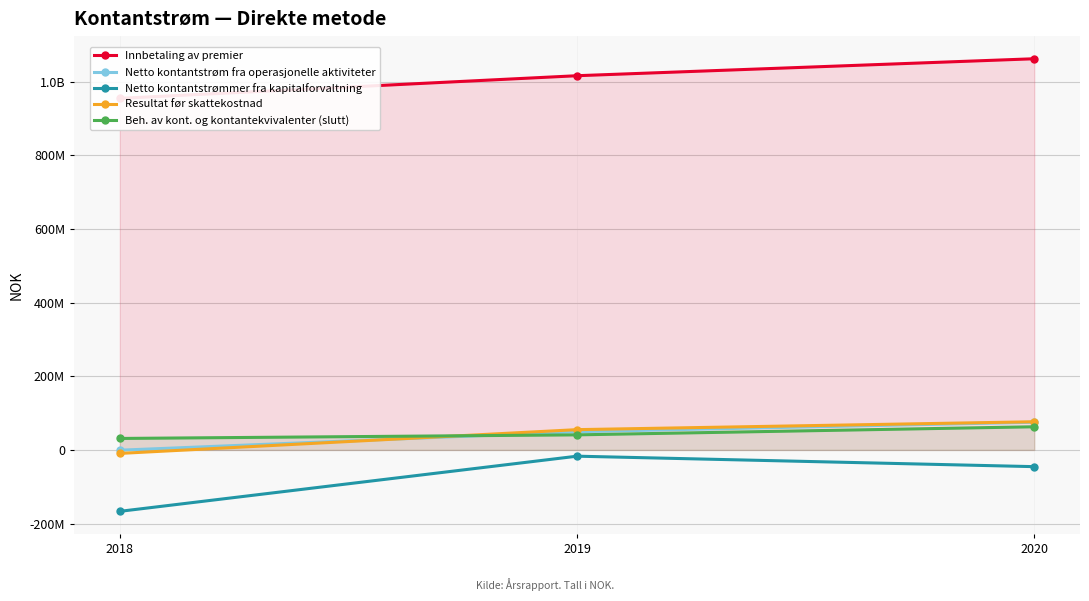

What is the difference between the highest and lowest values at 2018?

1121791396